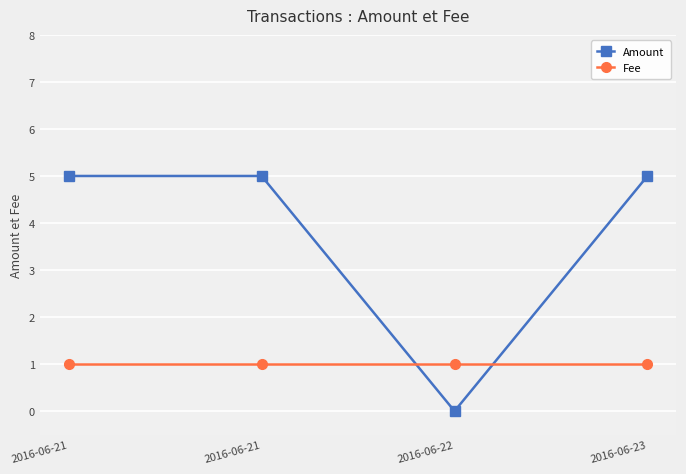

How many categories are shown in the chart?

4